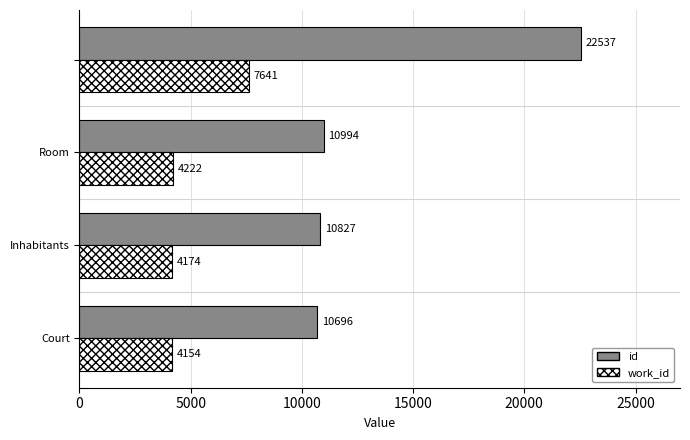

List the series in order of their overall mean, highest first.

id, work_id